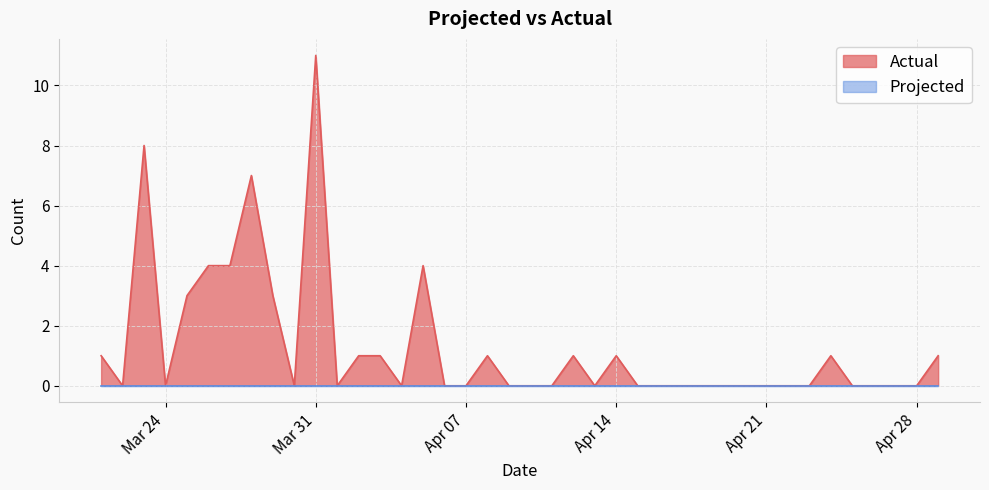

At which category does the data reach its first local peak?

2020-03-23